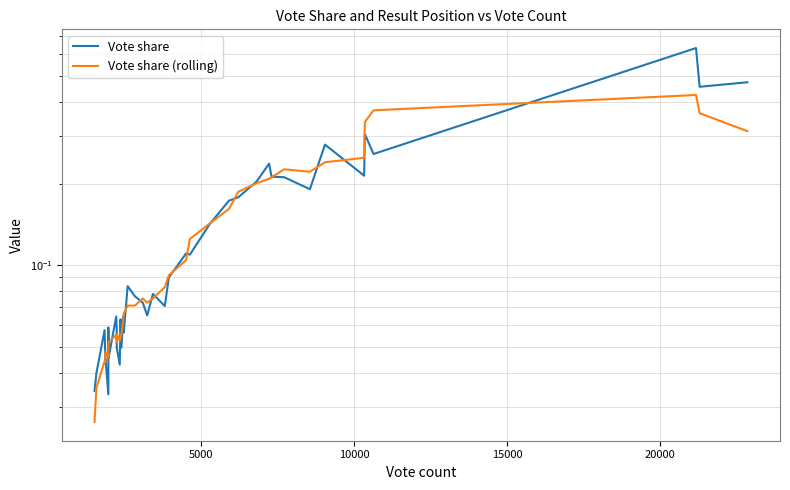

How many intersections are there between Vote share and Vote share (rolling)?

22